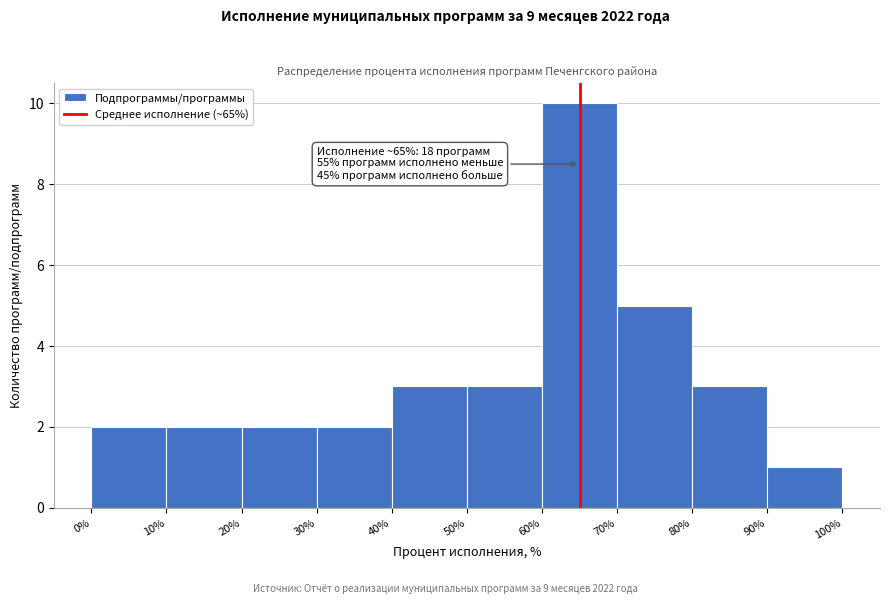

Over which range of the x-axis is the bar tallest?

60% to 70%